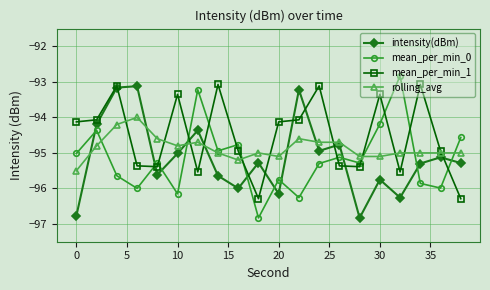

True or false: mean_per_min_1 has more than 0 interior local peaks.

True